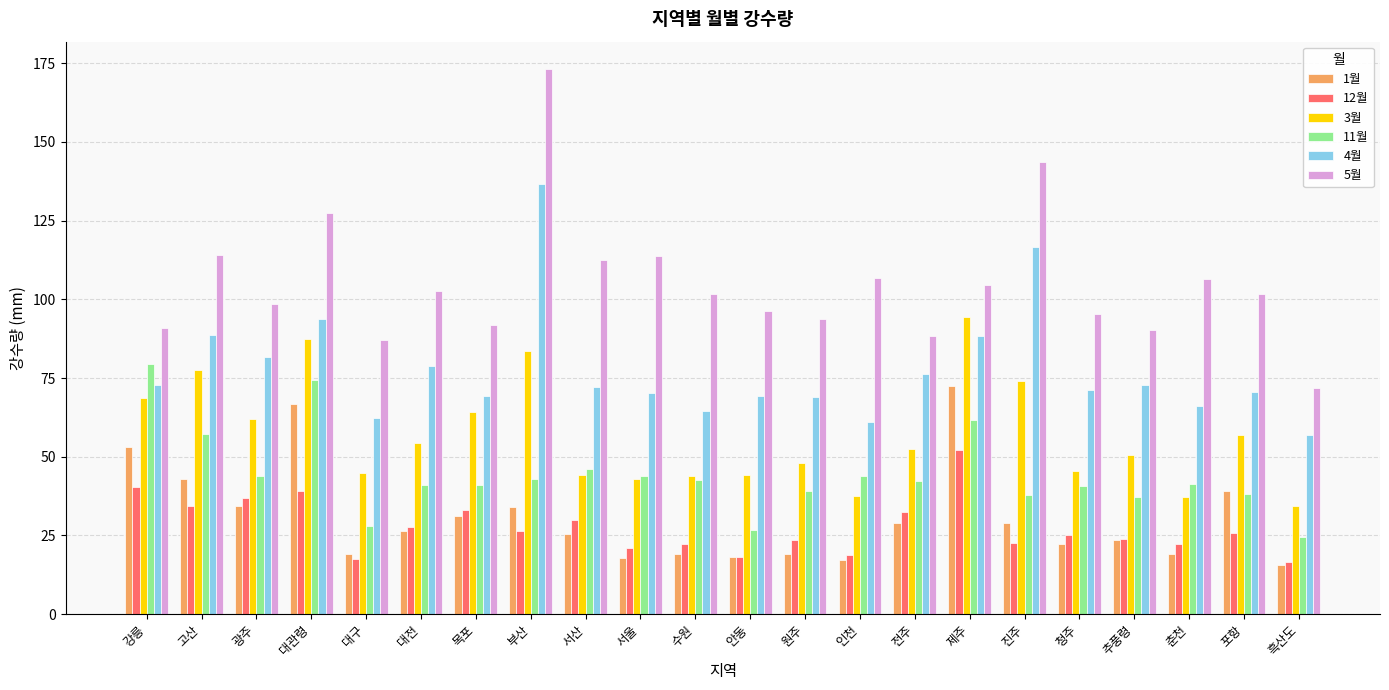

Is the value of 3월 at 대전 greater than the value of 11월 at 대구?

Yes